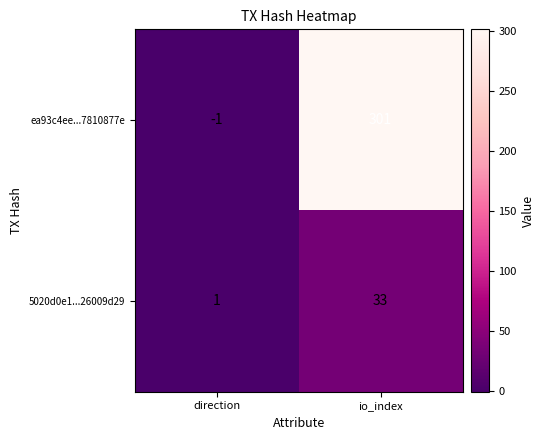

At which category does the chart reach its peak across all series?

io_index